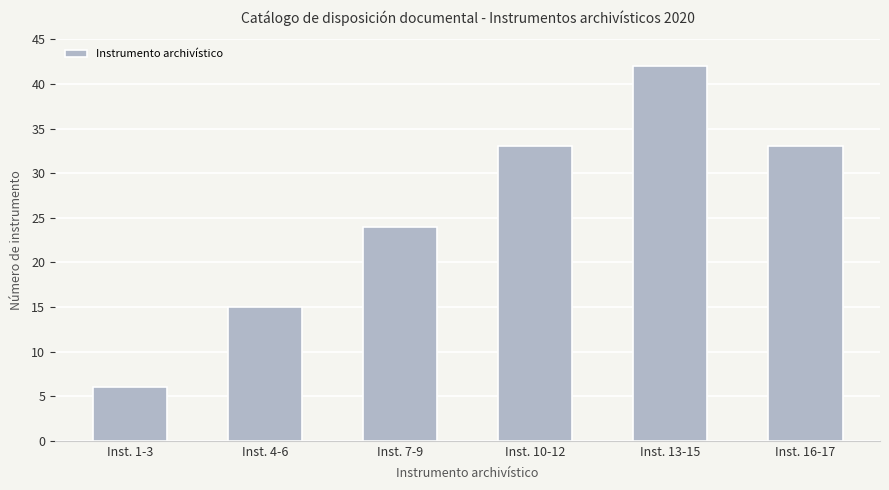

Where is the data nearest to the value 24?

Inst. 7-9